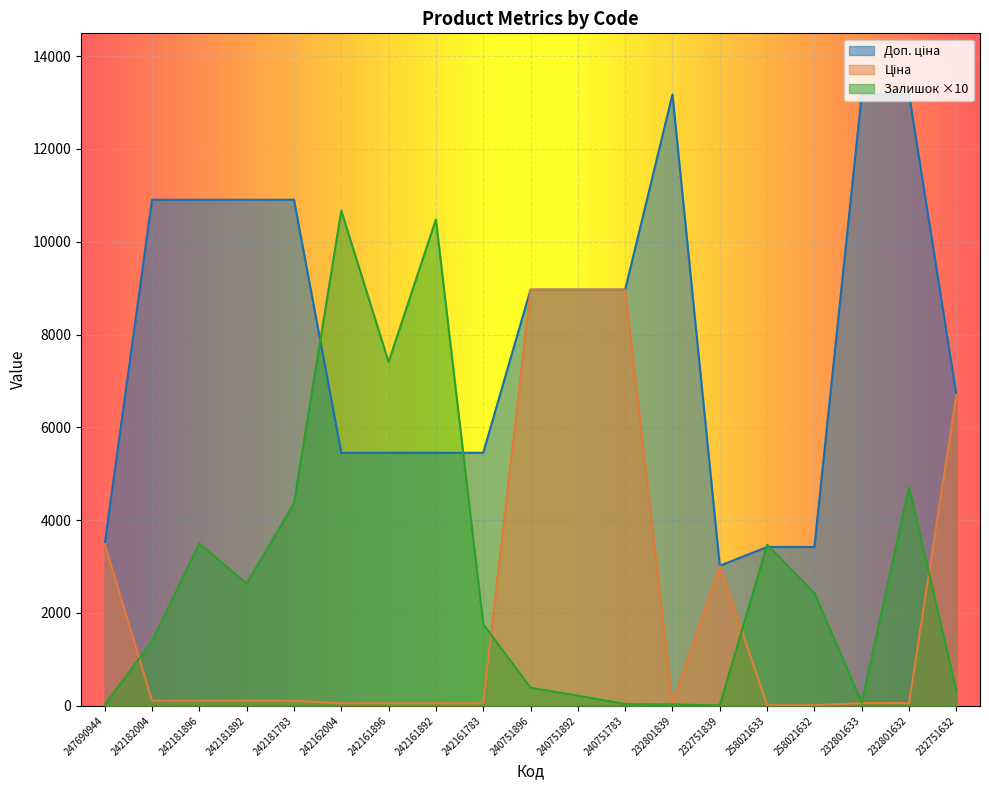

How many times do Ціна and Залишок cross each other?

4